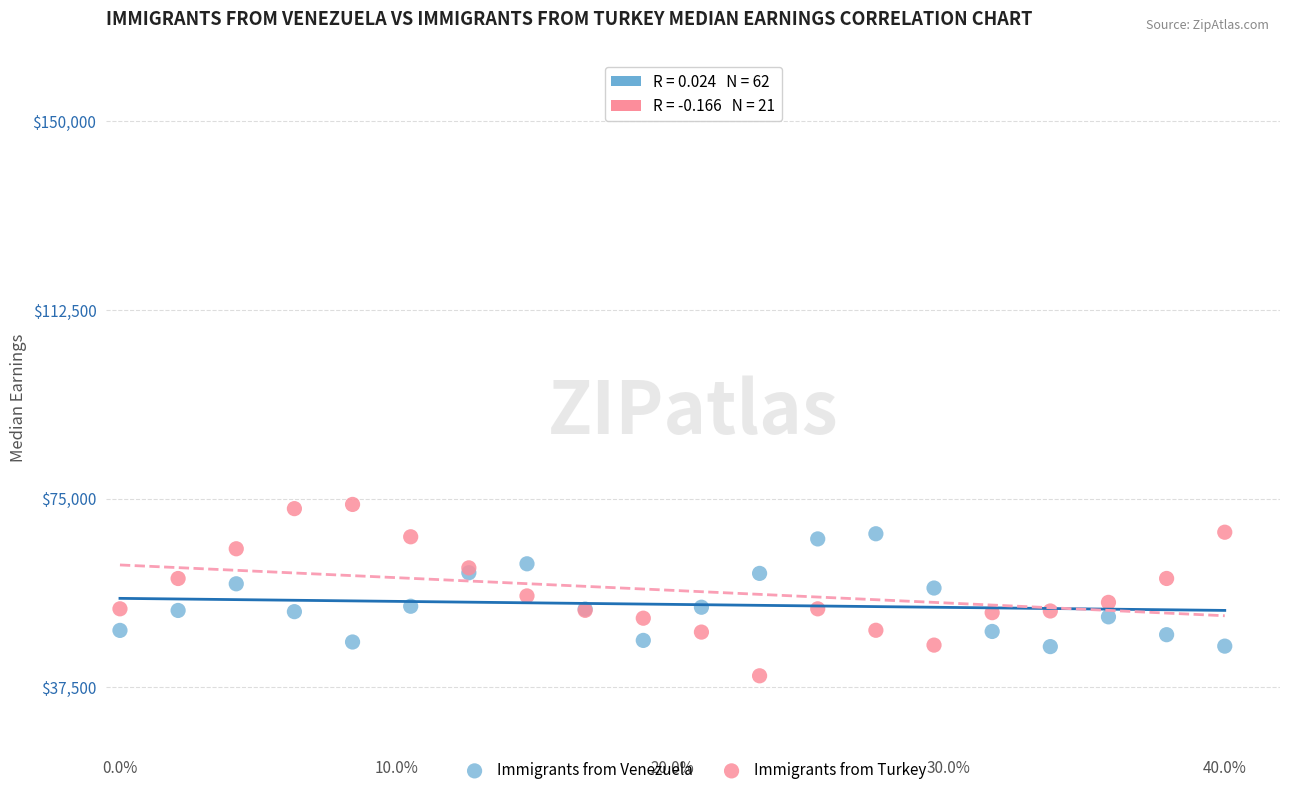

What is the X range (max minus min) for the scatter plot?

0.4